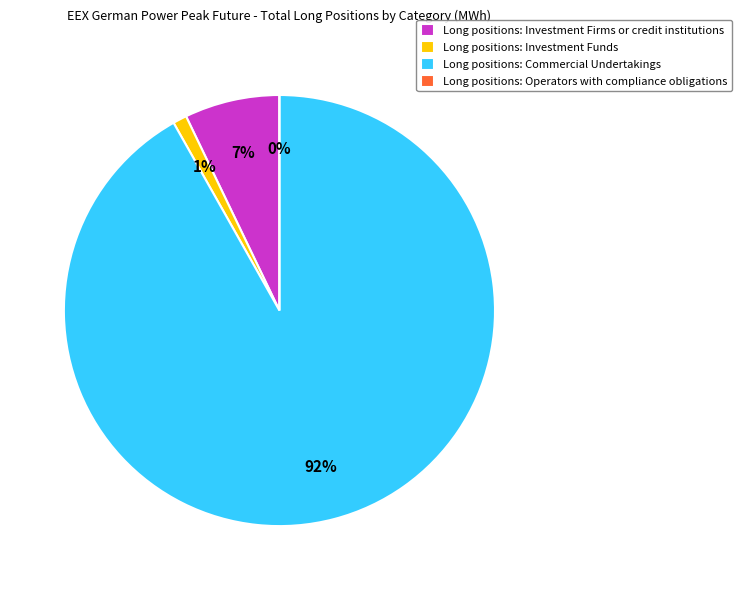

What is the majority slice?

Commercial Undertakings